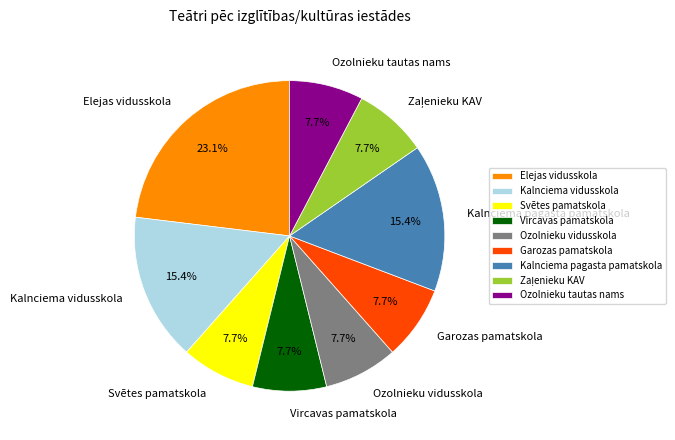

How many slices are in this pie chart?

9